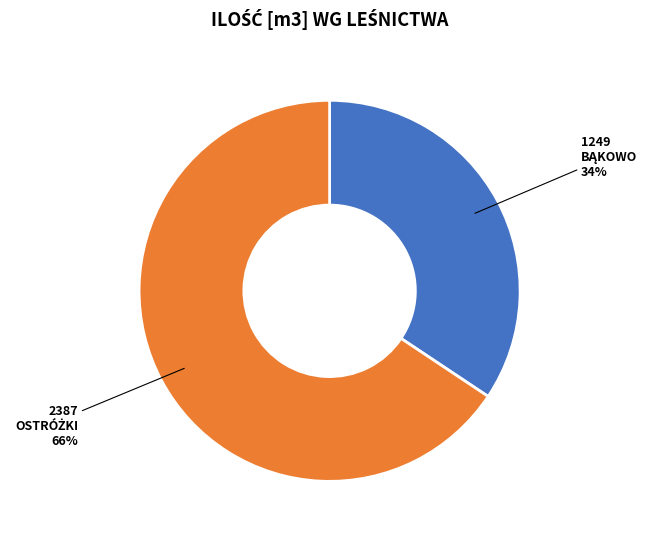

Is there a majority slice in this chart?

Yes